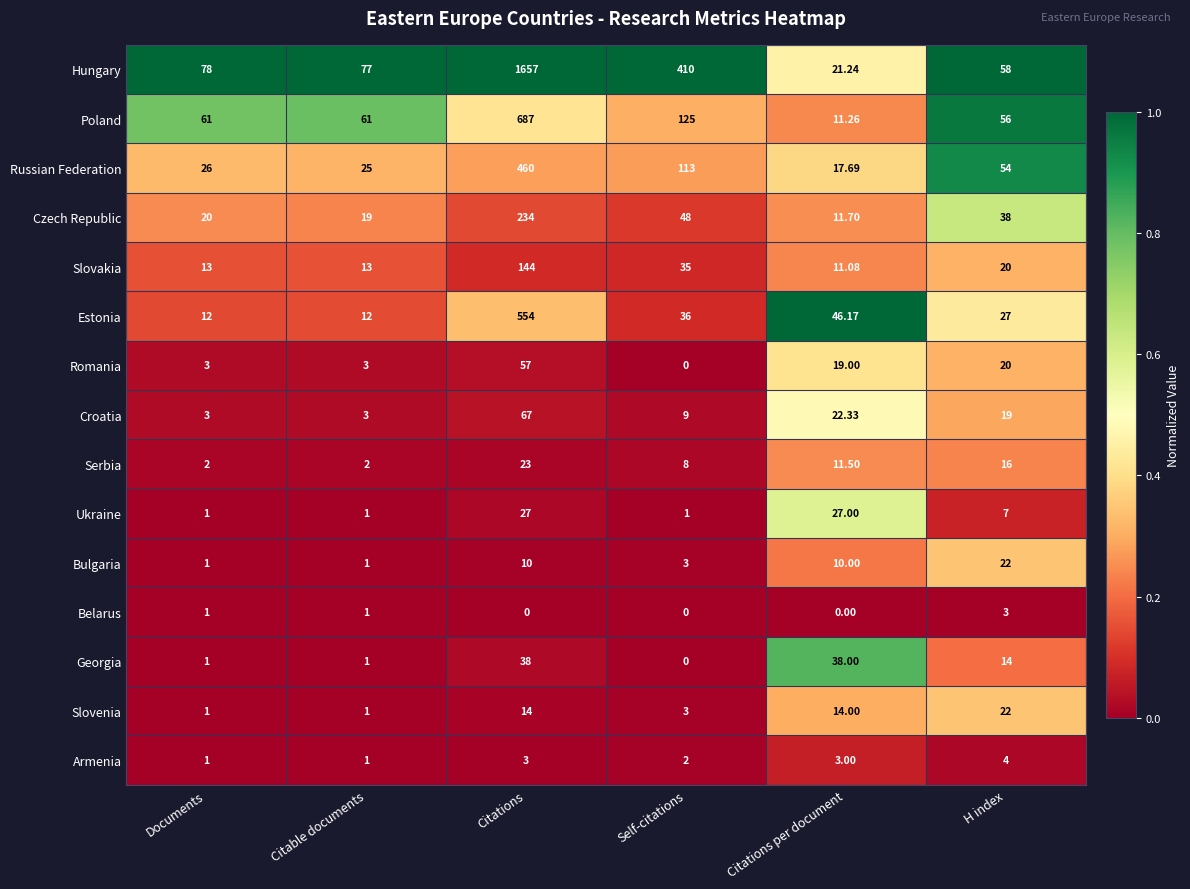

Which category has the highest value across all series?

Citations